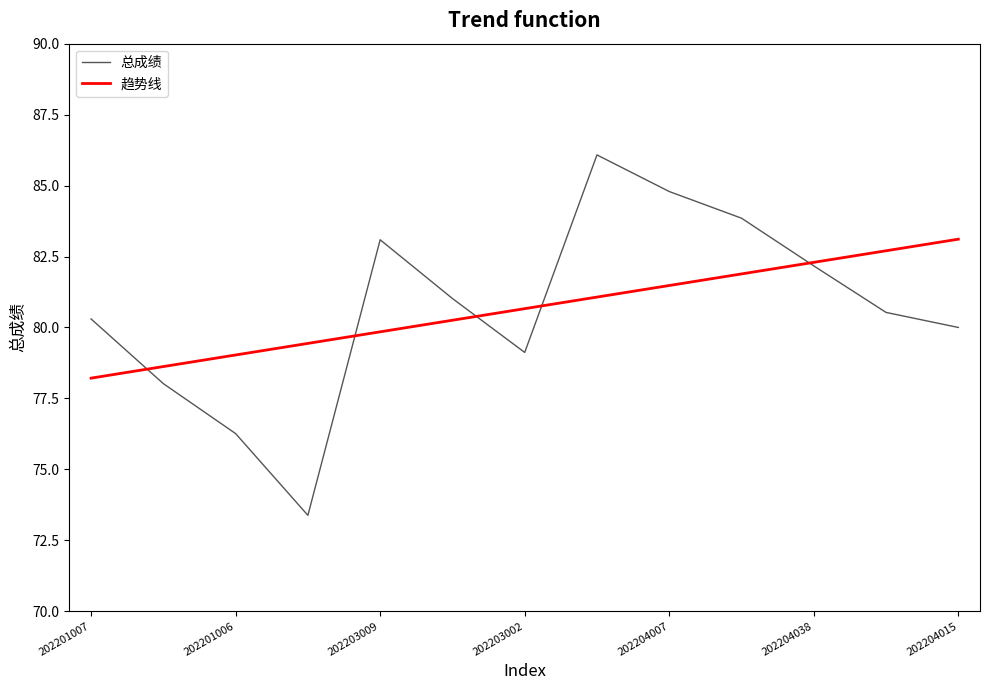

Rank the categories by value from lowest to highest.

202202001, 202201006, 202201003, 202203002, 202204015, 202201007, 202204010, 202203005, 202204038, 202203009, 202204041, 202204007, 202204017